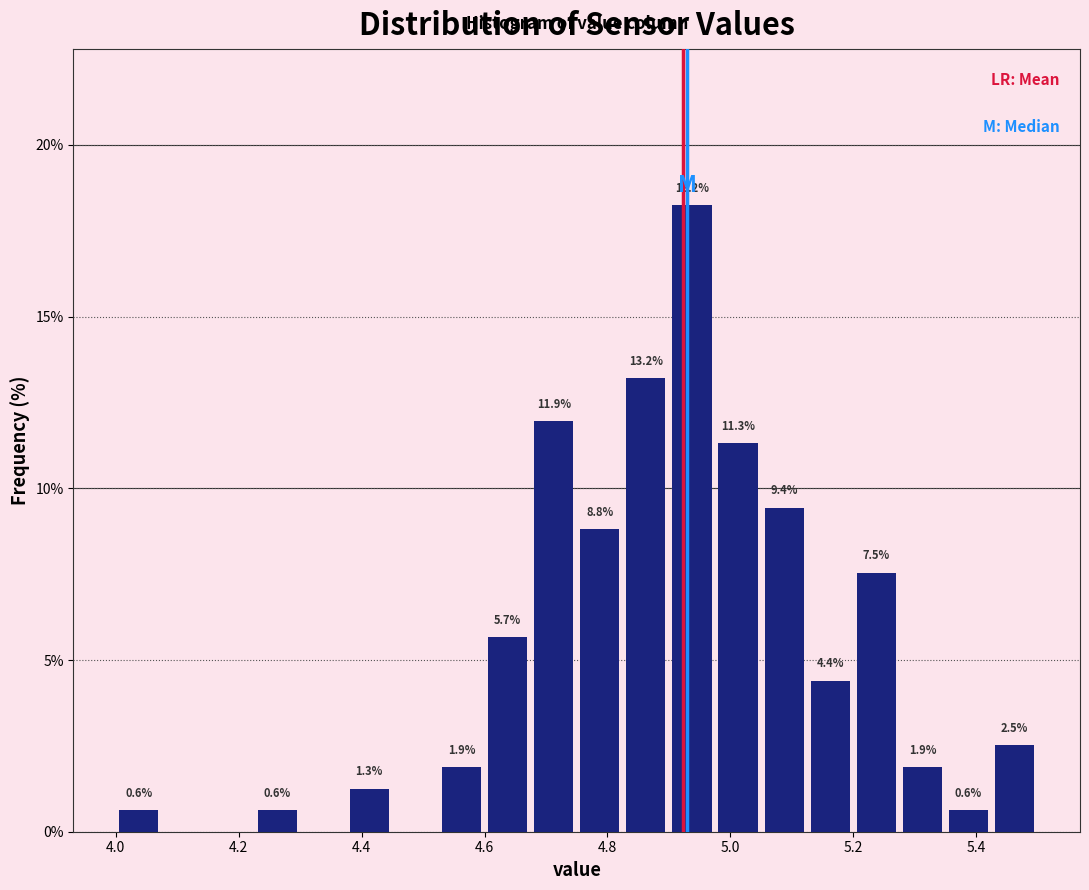

Read against the x-axis, roughly where is the centre of the tallest bar?

4.94